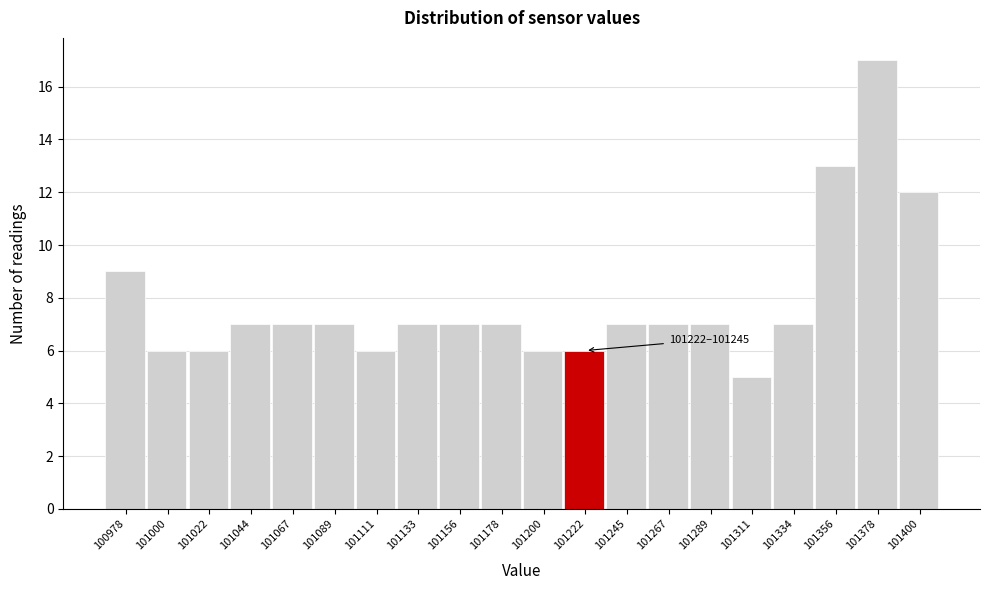

Reading right to left, what are all the values shown in this chart?

12	17	13	7	5	7	7	7	6	6	7	7	7	6	7	7	7	6	6	9